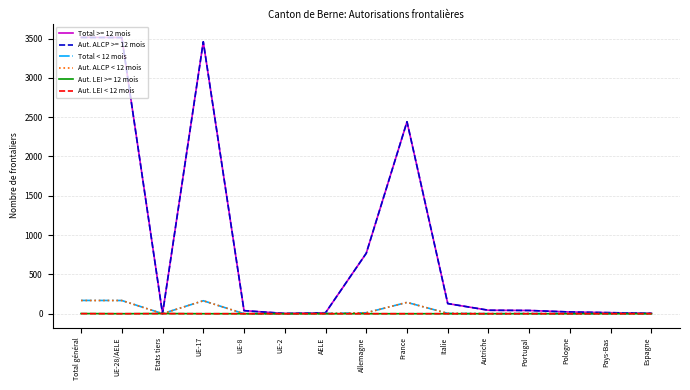

Is it true that Total >= 12 mois equals 508 at Allemagne?

False